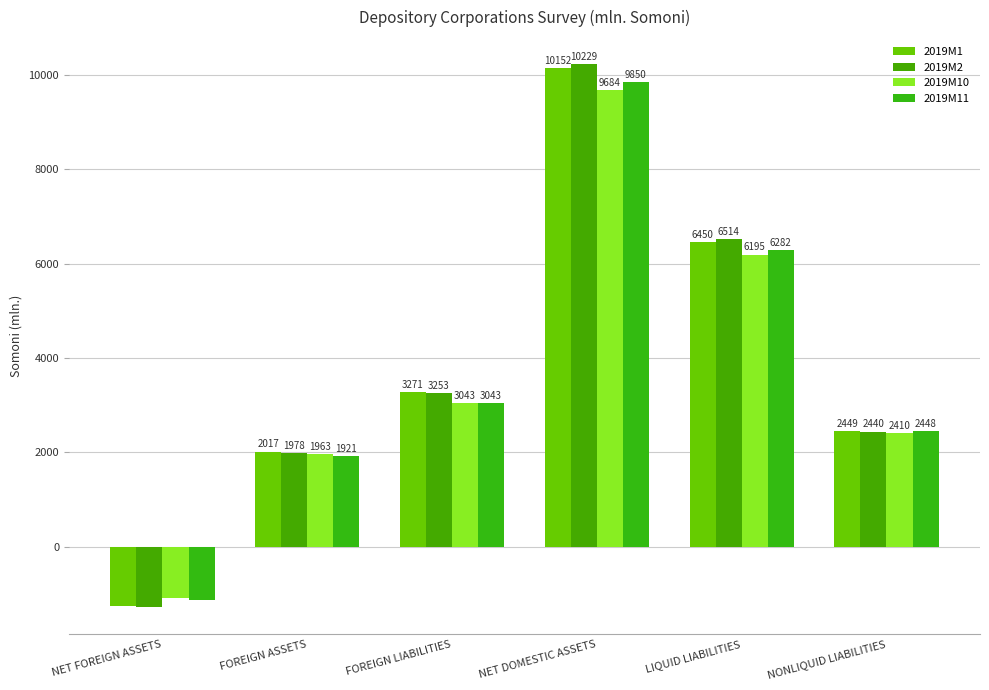

Are the bars grouped side by side (vs. stacked)?

Yes